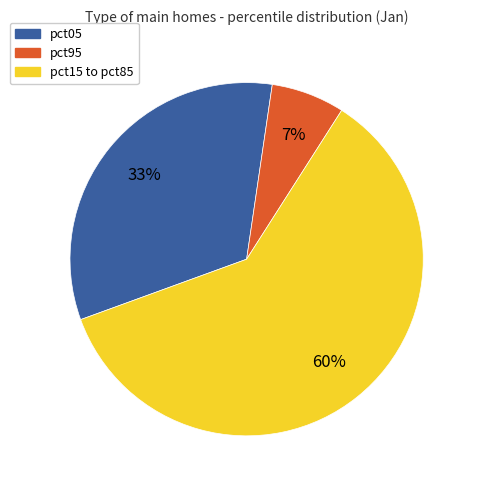

To the nearest percent, what is the average slice percentage?

33%